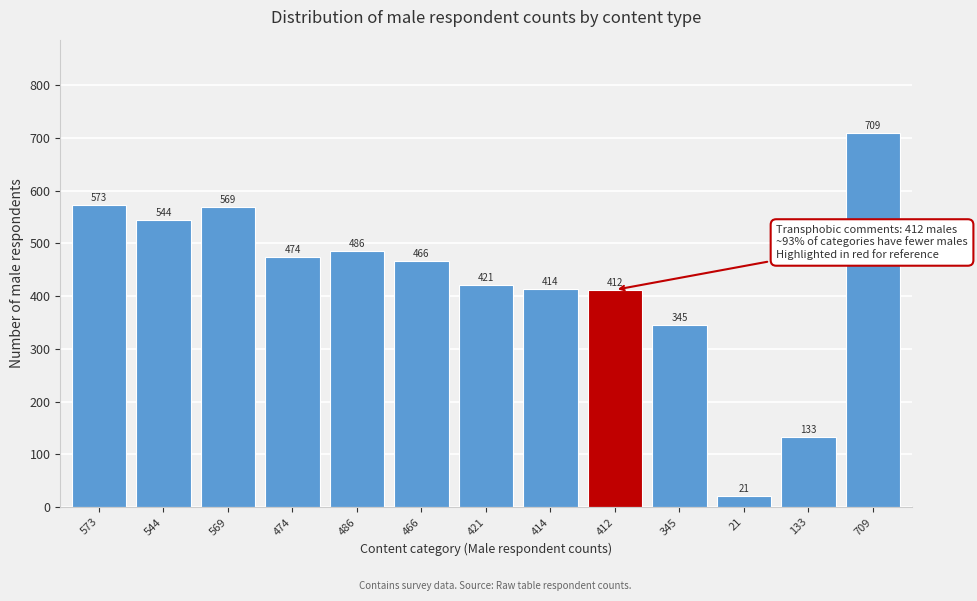

Reading left to right, what are all the values shown in this chart?

573=573	544=544	569=569	474=474	486=486	466=466	421=421	414=414	412=412	345=345	21=21	133=133	709=709